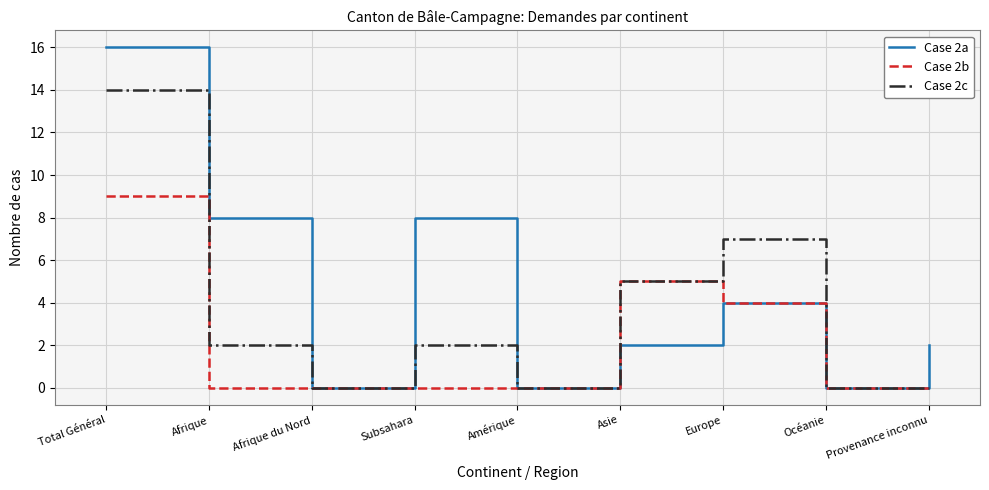

Between Afrique and Europe, which series saw the biggest shift?

Case 2c